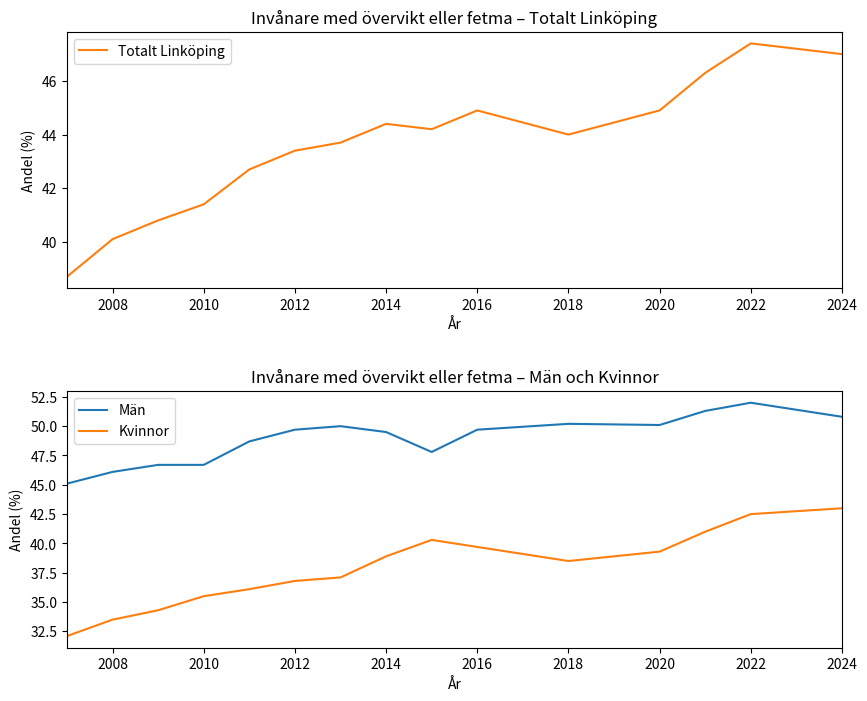

What is the smallest value displayed?

32.1